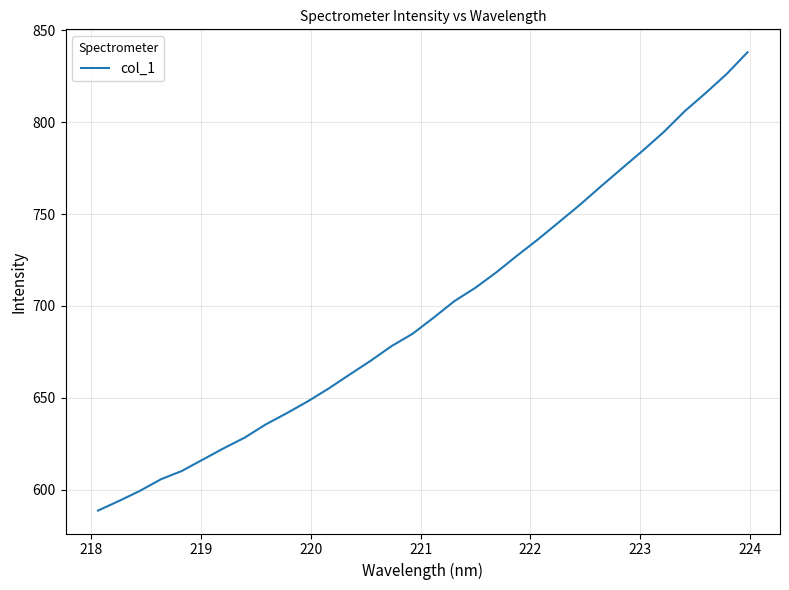

What is the maximum value shown in the chart?

838.1